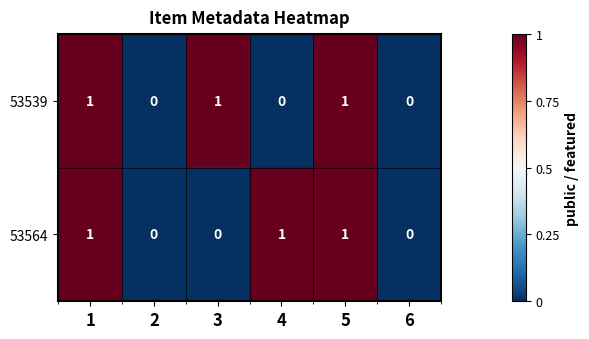

Reading left to right, what are all the values shown in this chart?

53539: 1	0	1	0	1	0
53564: 1	0	0	1	1	0